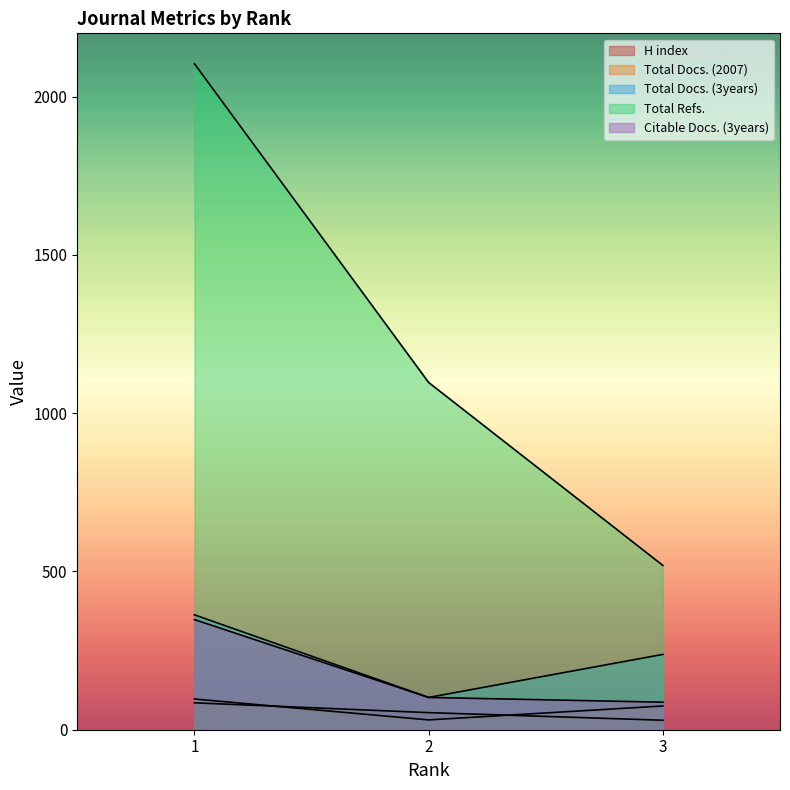

What is the minimum value for Citable Docs. (3years)?

87